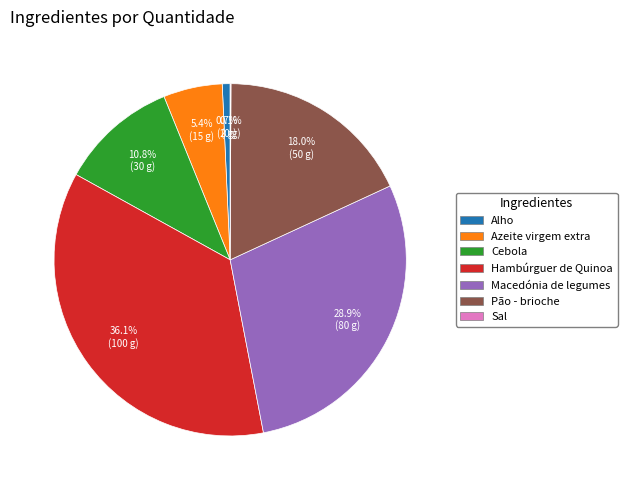

How much of the chart is everything except Alho?

99.3%